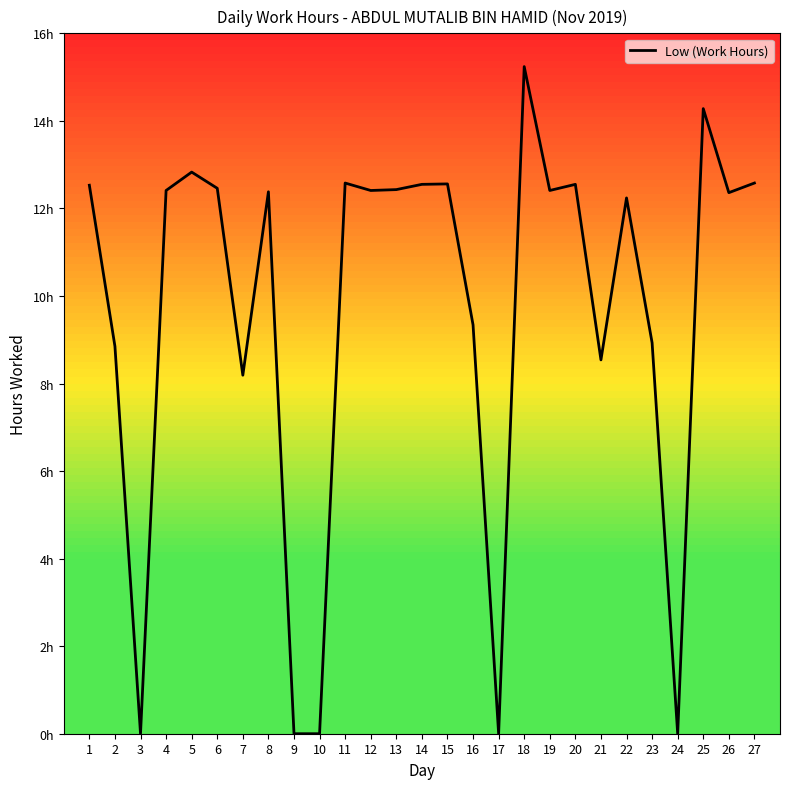

Does the chart display data point markers on the line(s)?

No